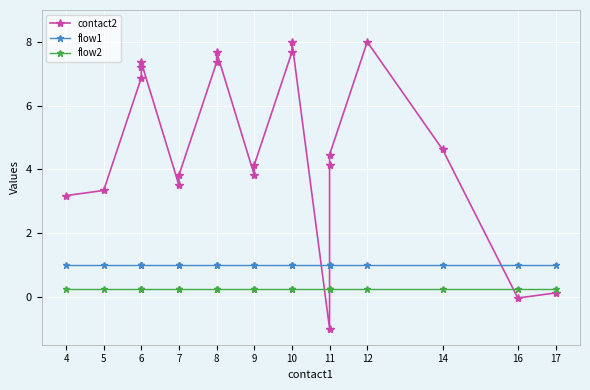

How many intersections are there between contact2 and flow1?

3